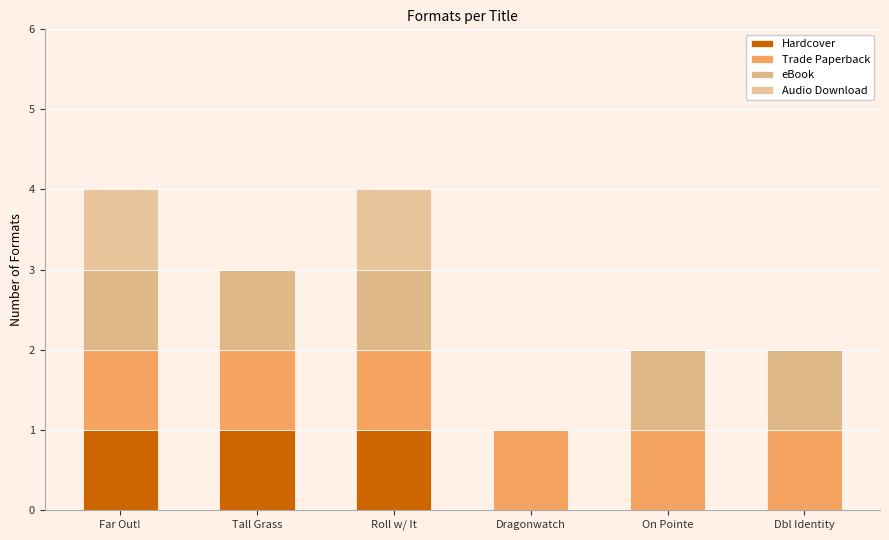

Are the bars grouped side by side (vs. stacked)?

No